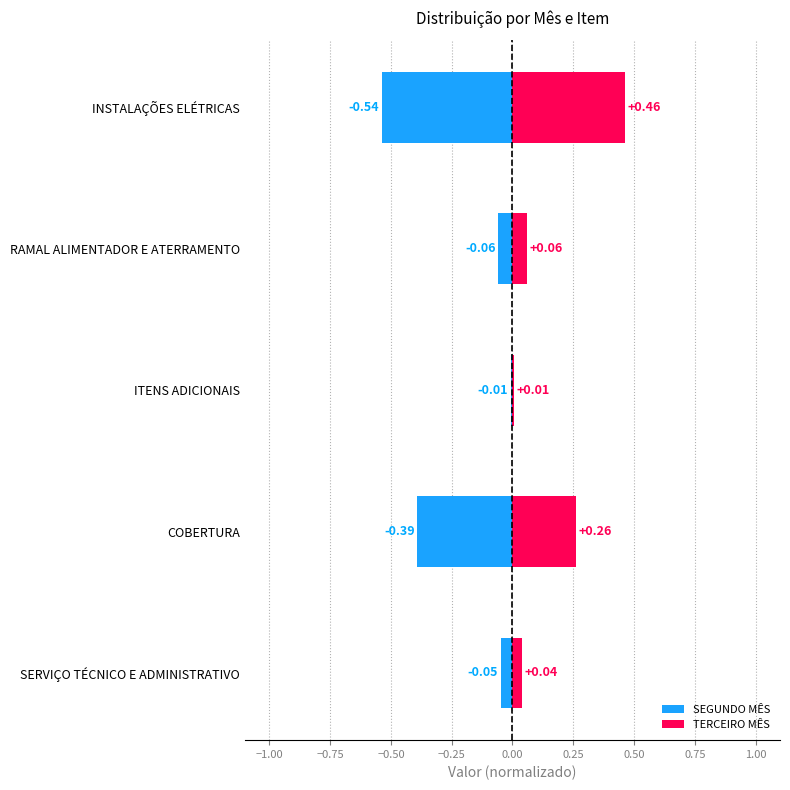

Is the value of TERCEIRO MÊS at COBERTURA greater than the value of SEGUNDO MÊS at ITENS ADICIONAIS?

Yes